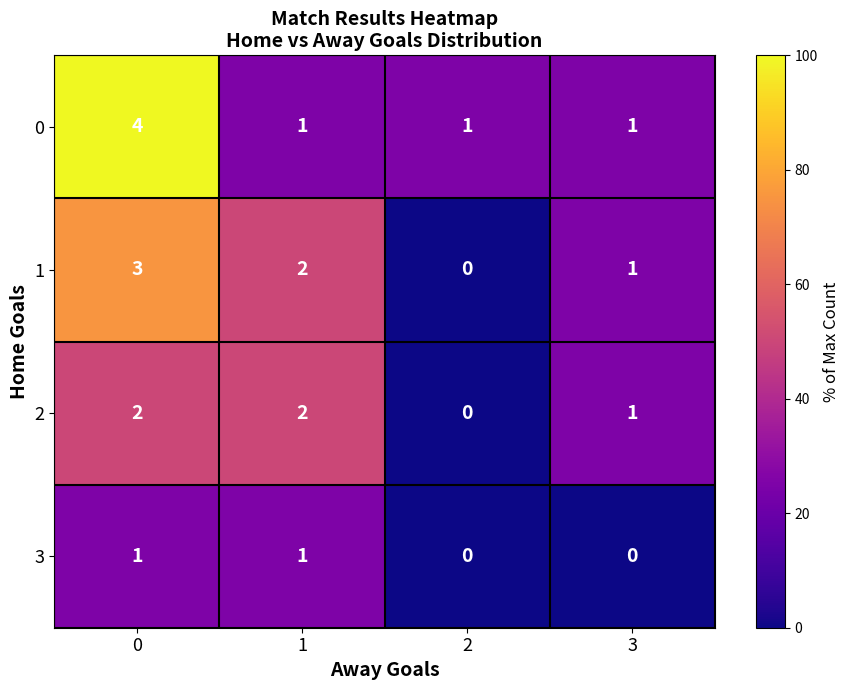

Rank the series by their average value, from lowest to highest.

3, 2, 1, 0